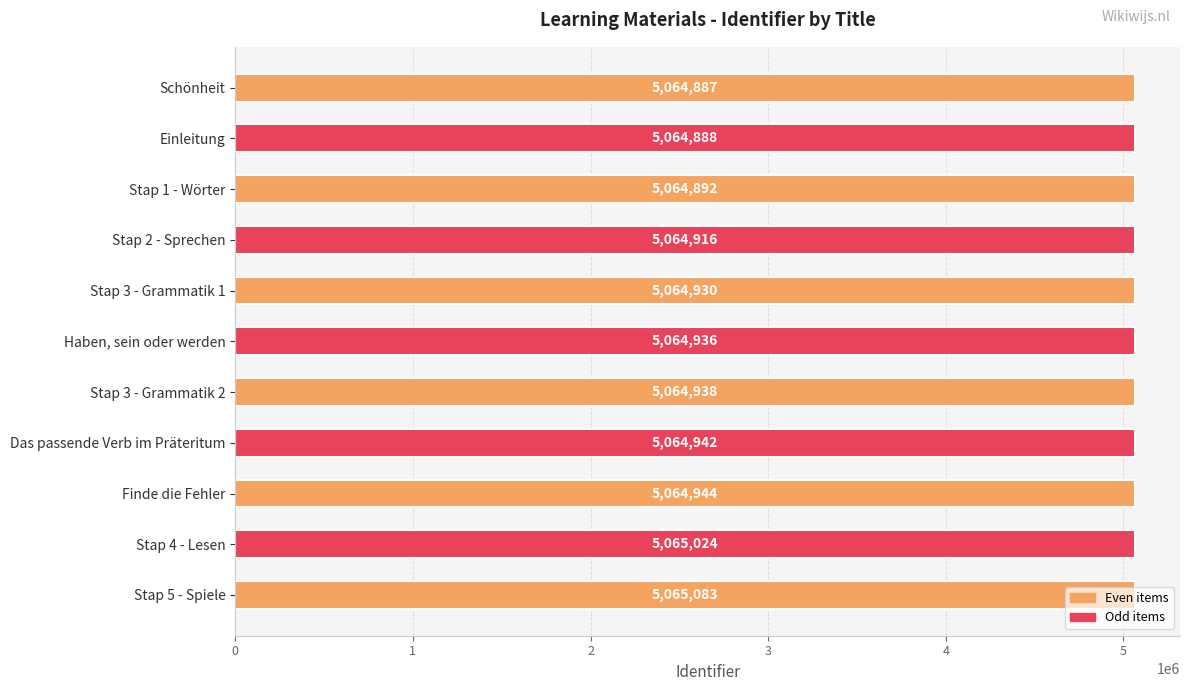

List the labels in order of value, smallest first.

Schönheit, Einleitung, Stap 1 - Wörter, Stap 2 - Sprechen, Stap 3 - Grammatik 1, Haben, sein oder werden, Stap 3 - Grammatik 2, Das passende Verb im Präteritum, Finde die Fehler, Stap 4 - Lesen, Stap 5 - Spiele